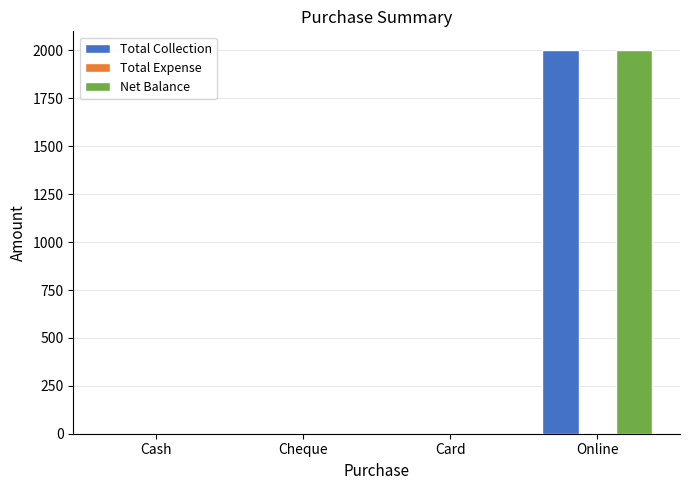

What is the sum of all Total Collection values?

2000